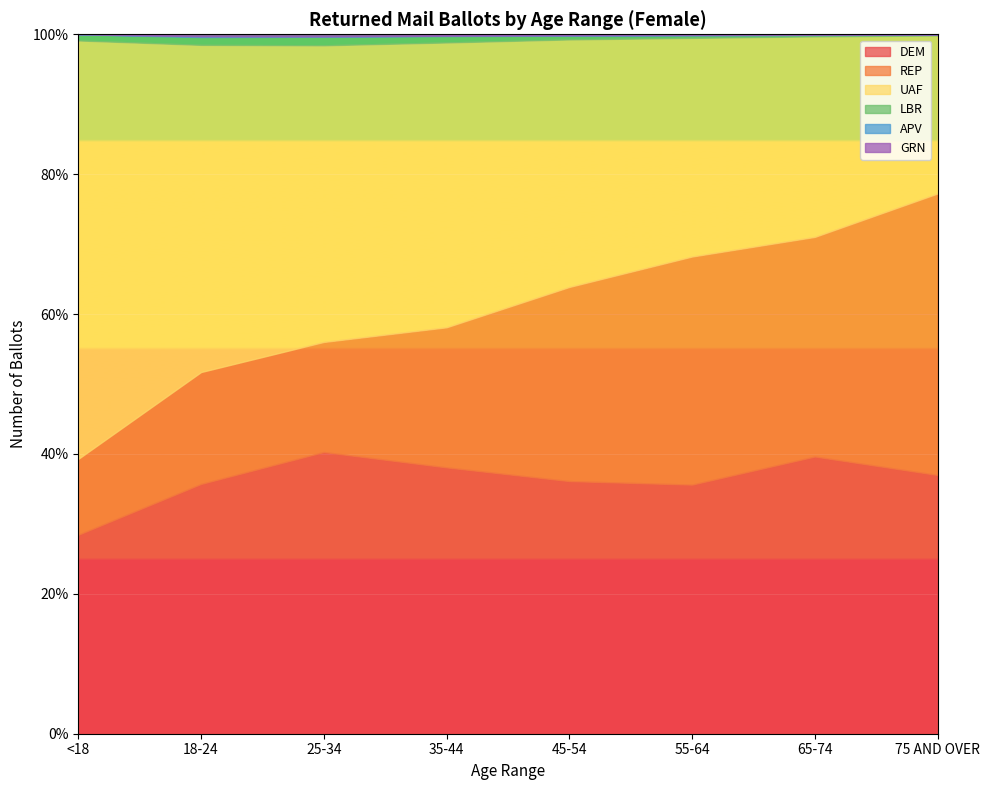

What are all the series names shown in the legend?

DEM, REP, UAF, LBR, APV, GRN